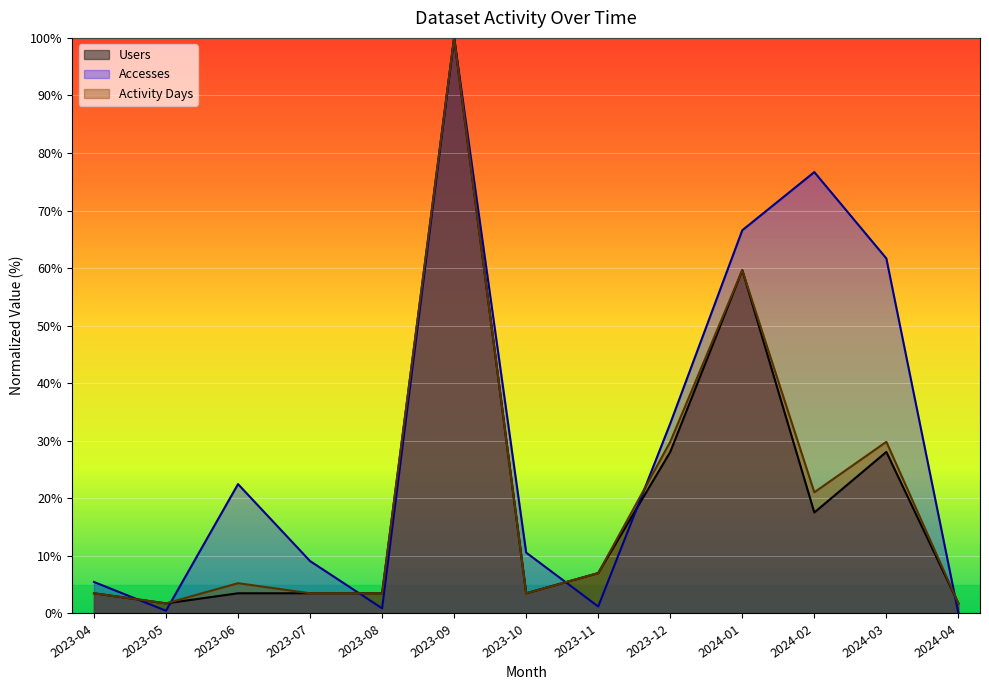

What is the label of the 7th point from the right?

2023-10